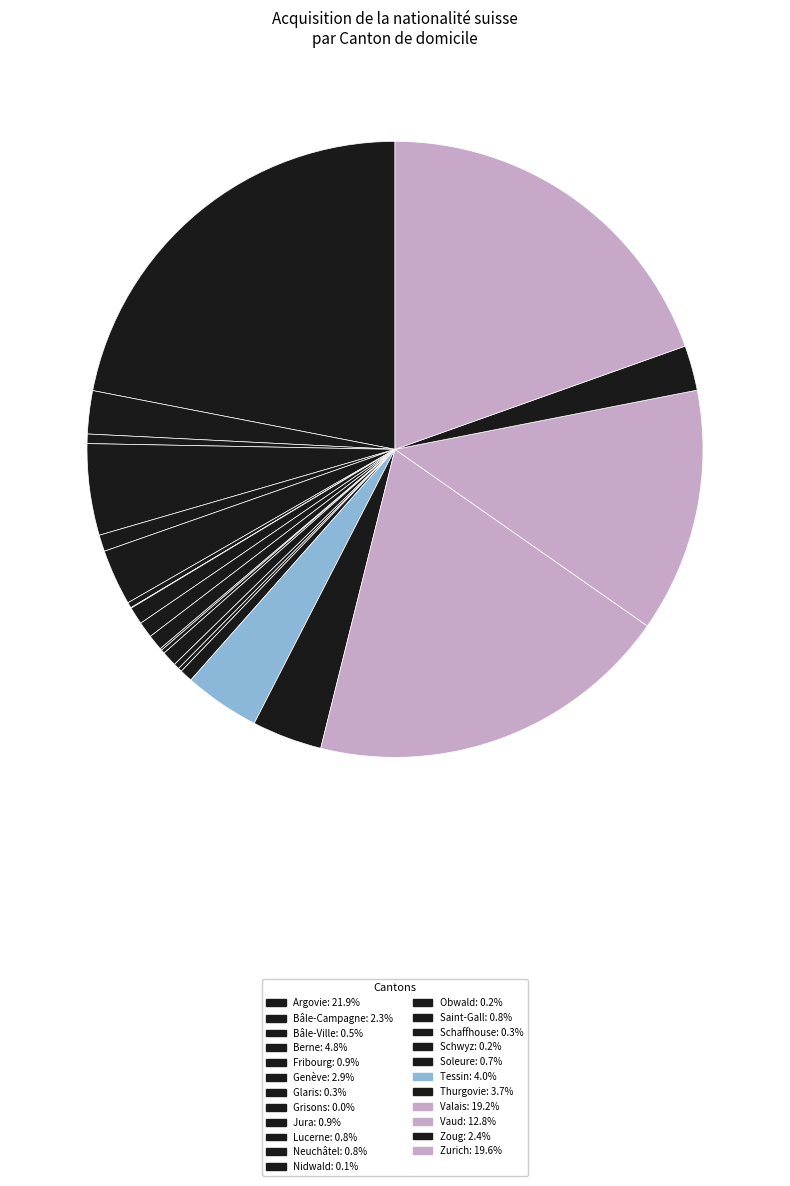

What is the largest slice in the pie chart?

Argovie